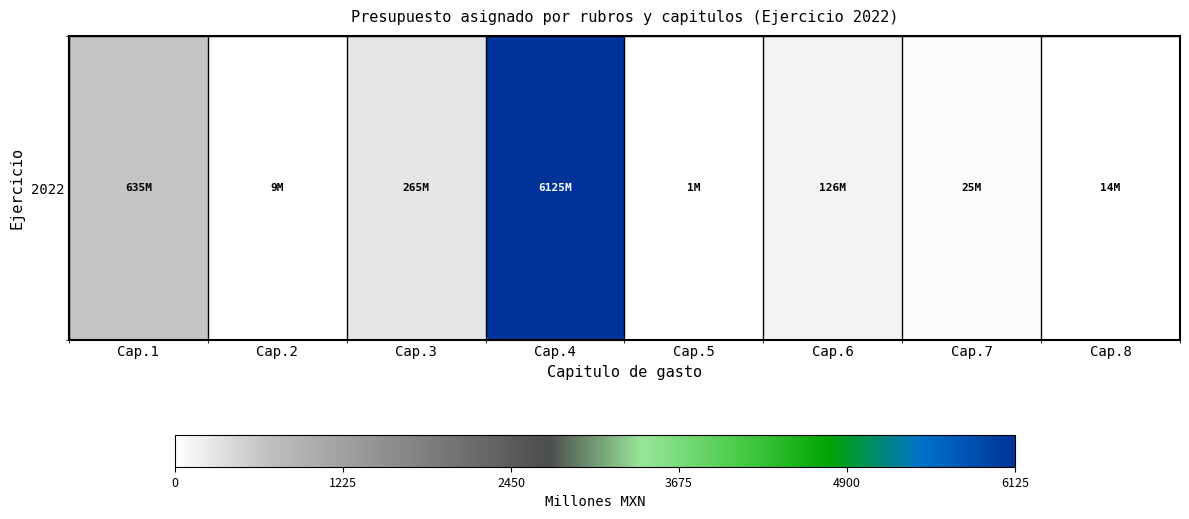

How many data points are above 126?

4